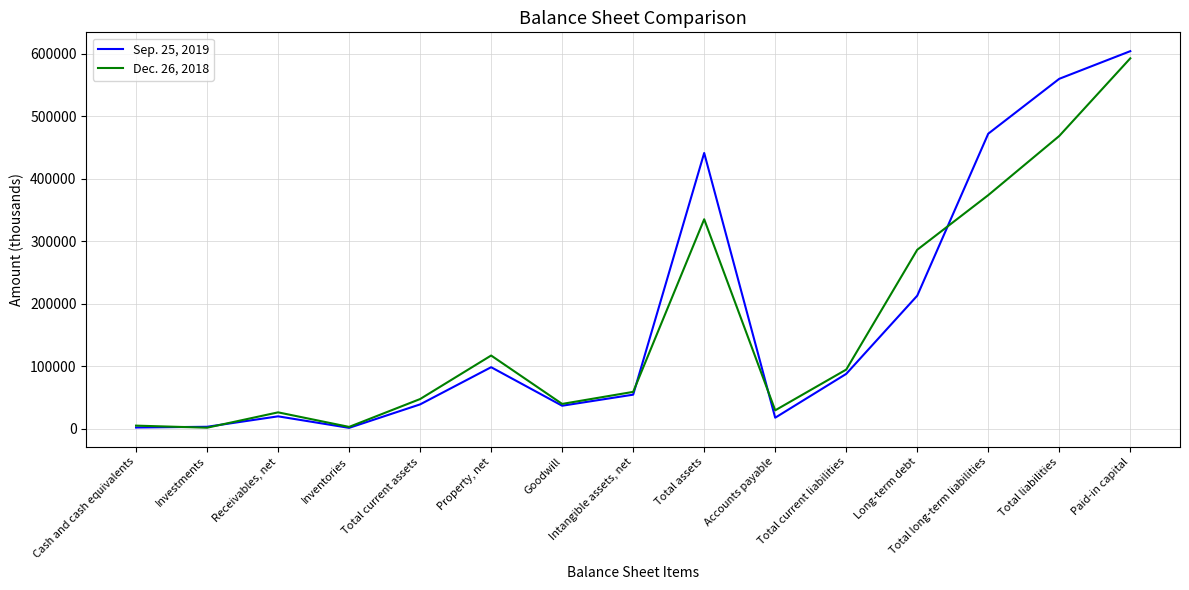

List the series in order of their peak value, highest first.

Sep. 25, 2019, Dec. 26, 2018